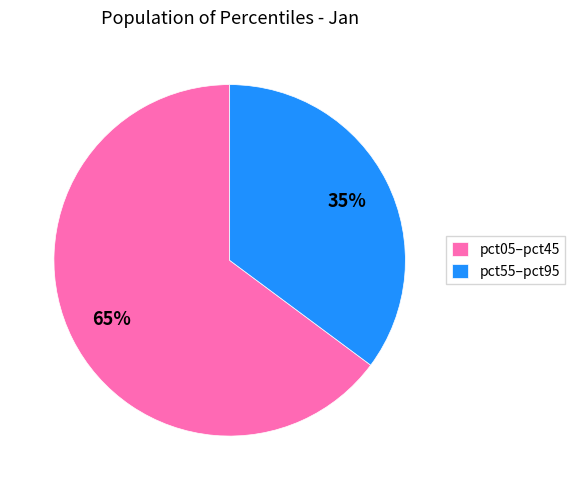

Is it true that pct05–pct45 is 52% of the pie?

False